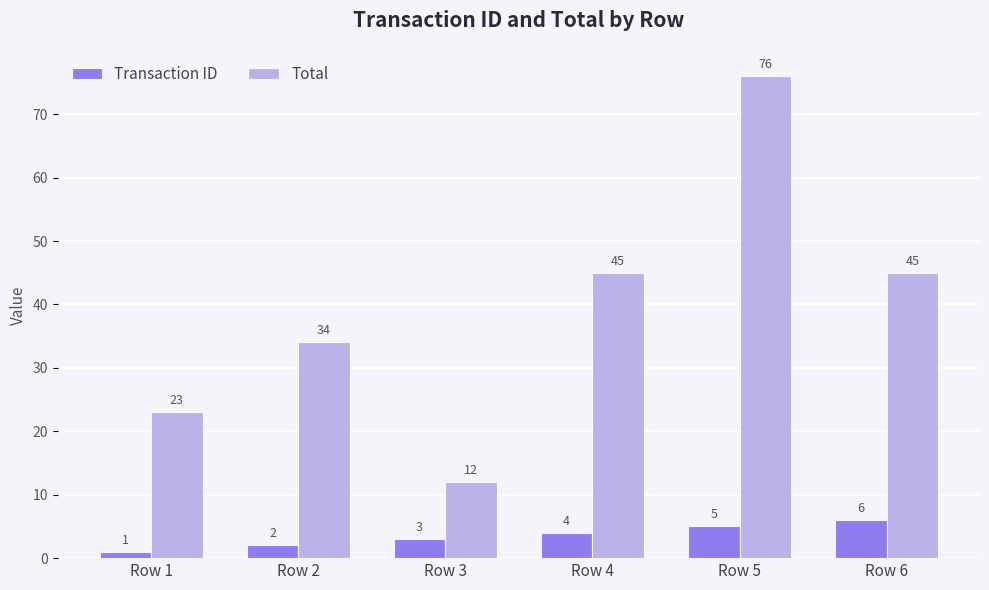

At which label is Transaction ID closest to 3?

Row 3